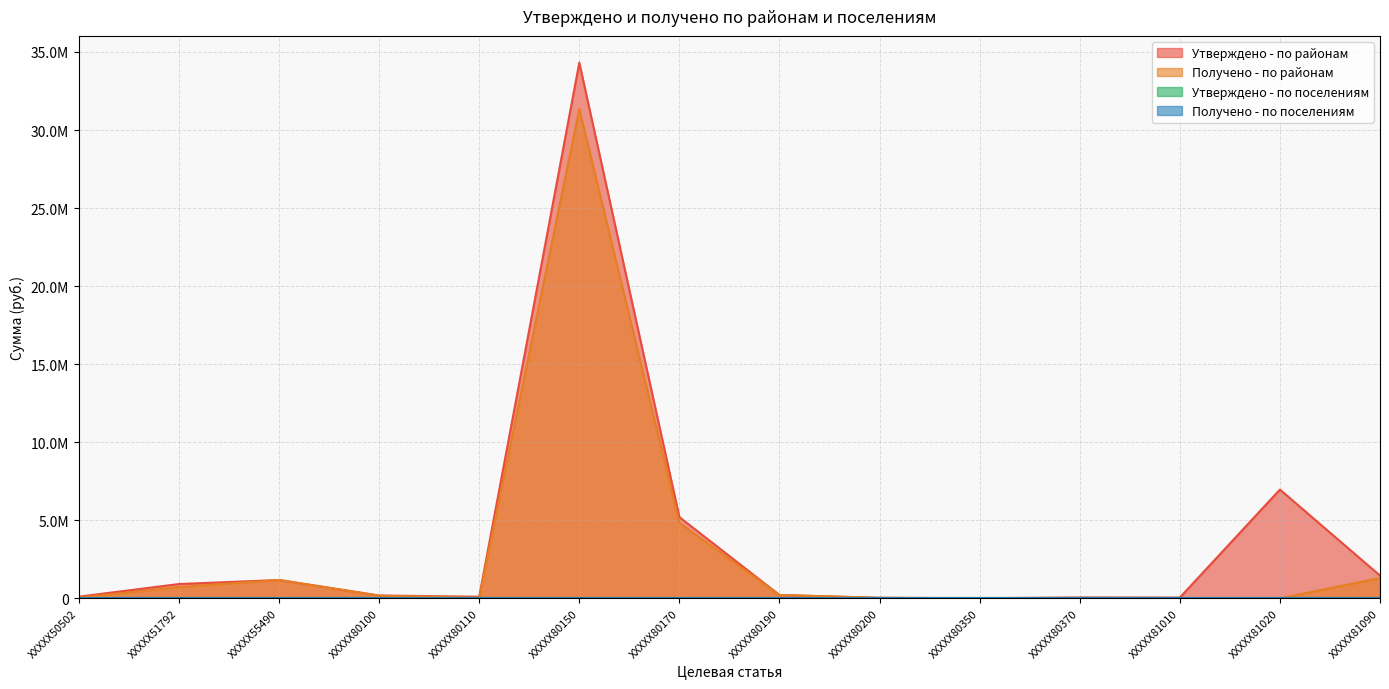

True or false: Утверждено - по районам and Получено - по районам intersect in this chart.

False